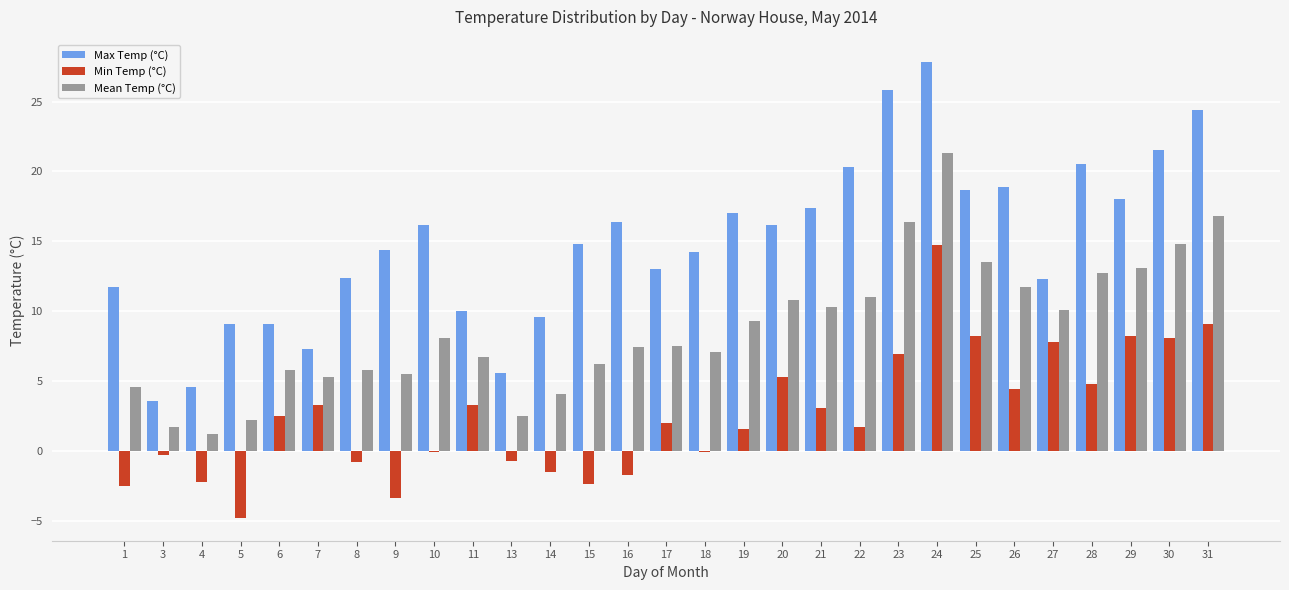

Which label corresponds to the largest value in the chart?

24